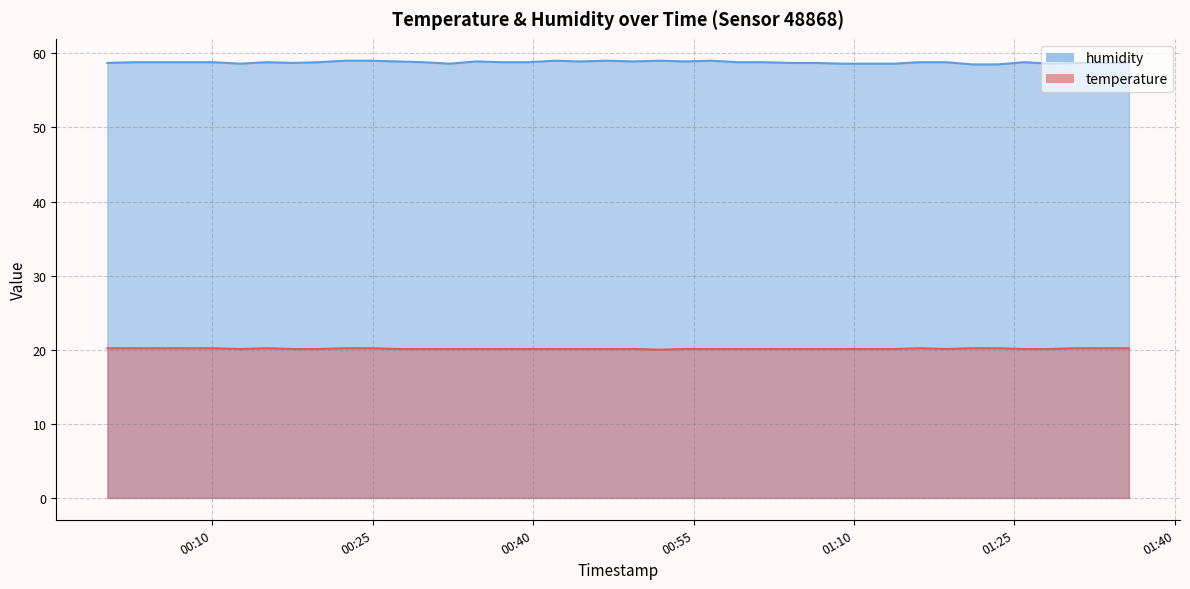

Is it true that humidity equals 59.0 at 2024-02-14T00:56:40?

True